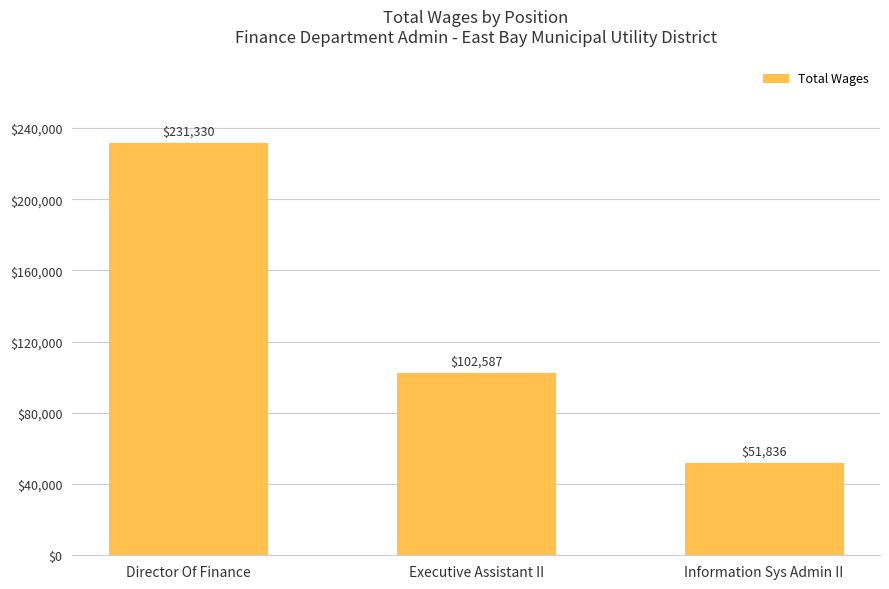

How many bars are there in total?

3